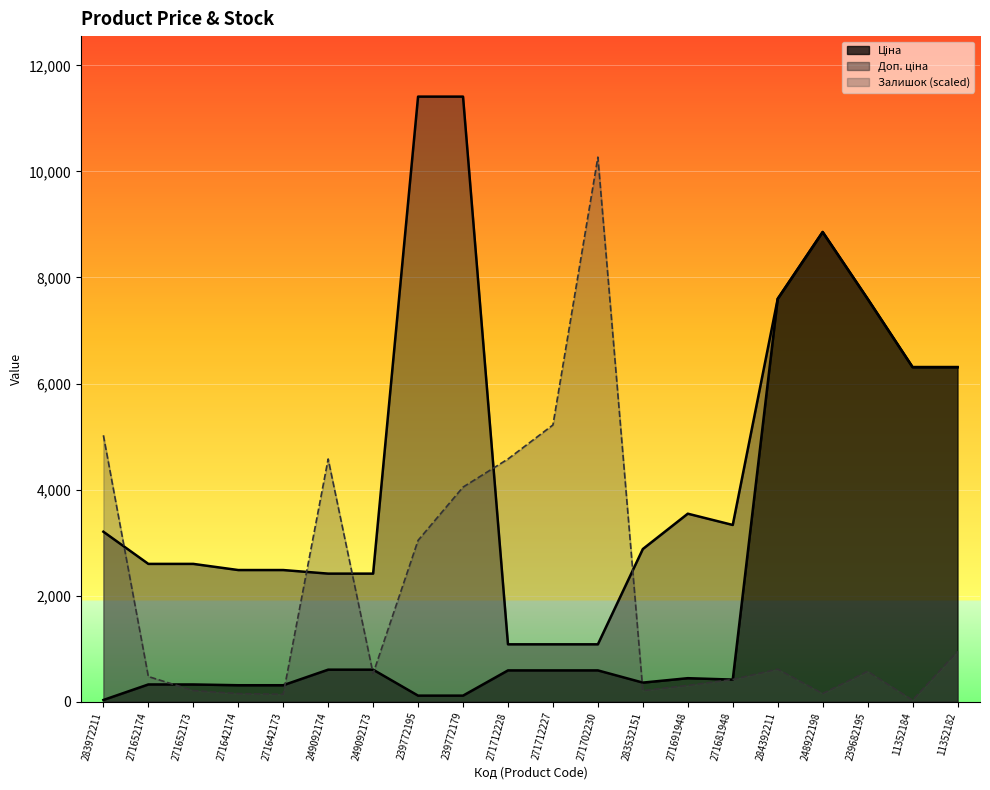

Is it true that Залишок (scaled) equals 209.3 at 283532151?

True